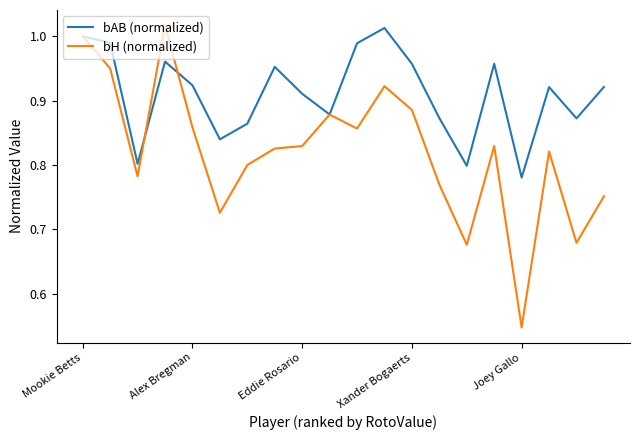

Which series has the largest total across all categories?

bAB (normalized)